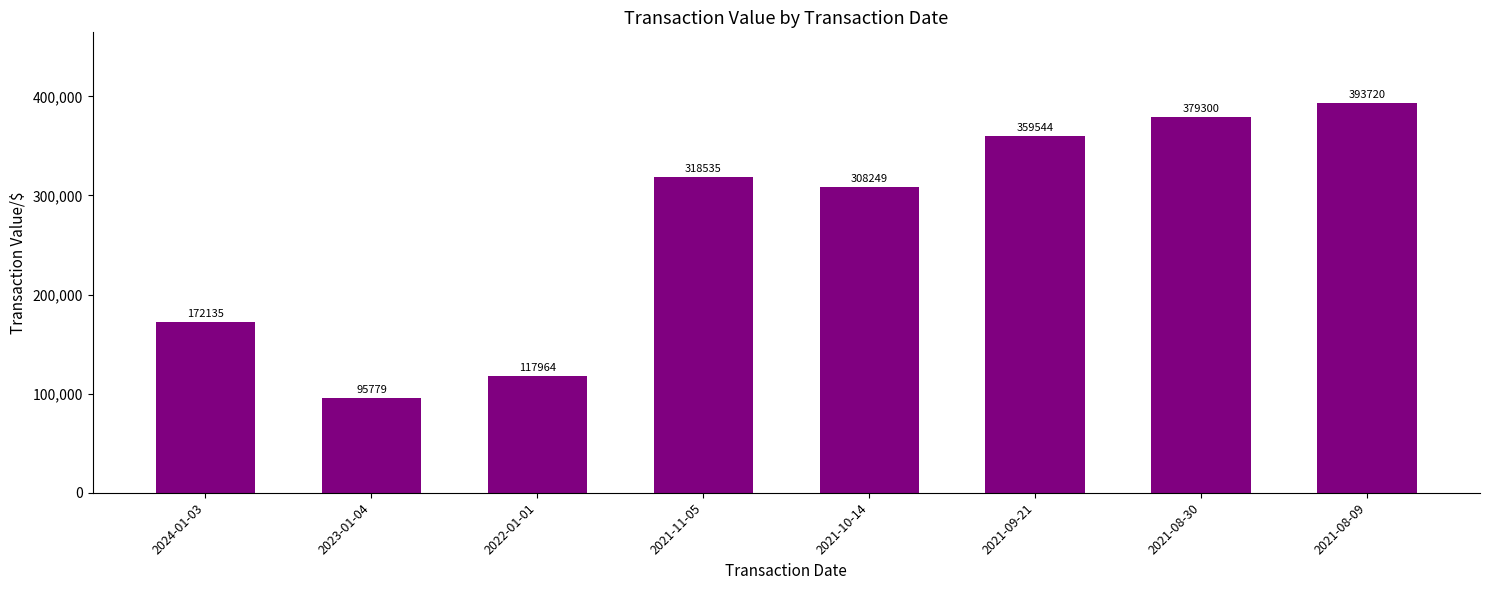

What value does the data have at 2022-01-01, to the nearest 10?

117960